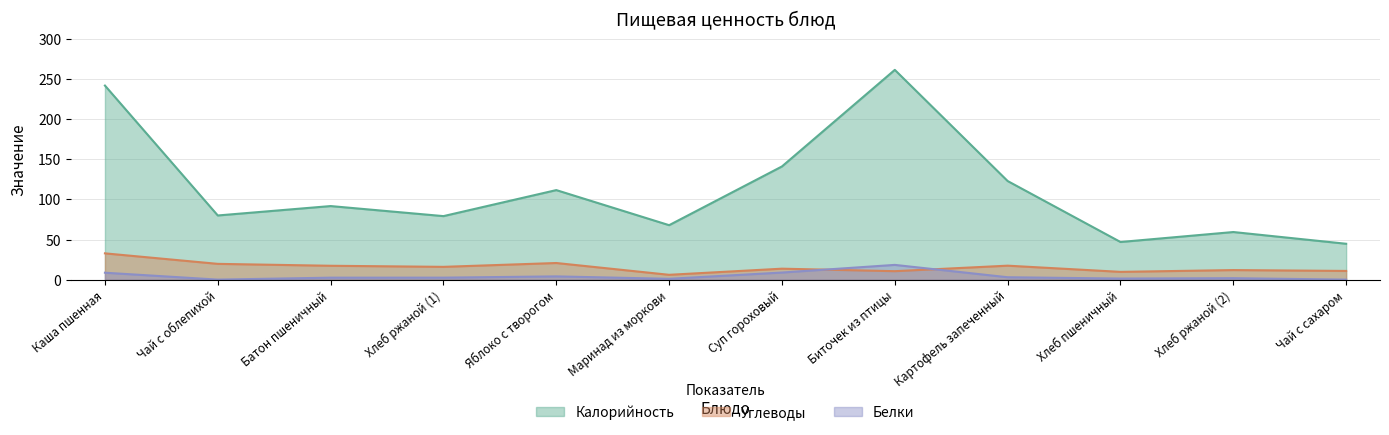

What is the difference between the Углеводы values at Хлеб ржаной (2) and Маринад из моркови?

5.9